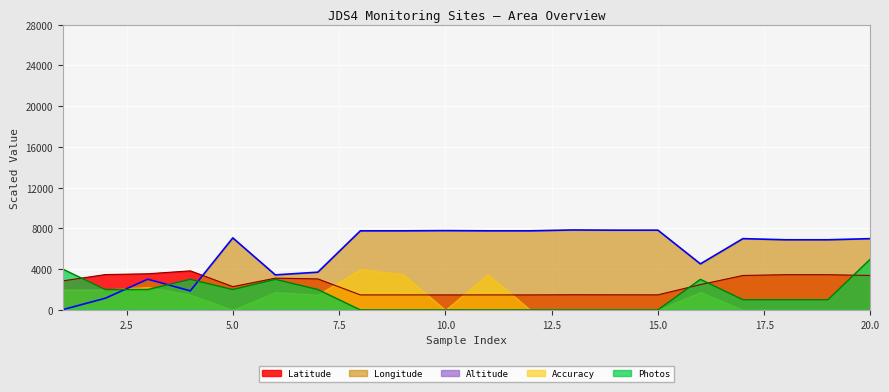

Rank the categories by Longitude value from lowest to highest.

1, 2, 4, 3, 6, 7, 16, 19, 18, 20, 17, 5, 8, 9, 11, 12, 10, 14, 15, 13